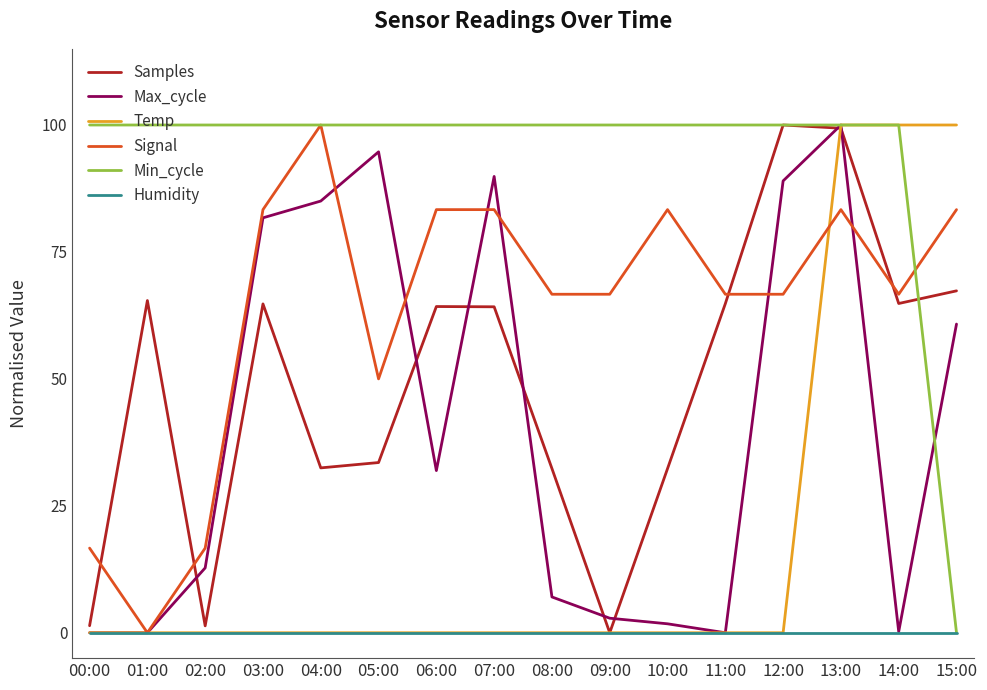

At which category is the sum across all series the highest?

13:00